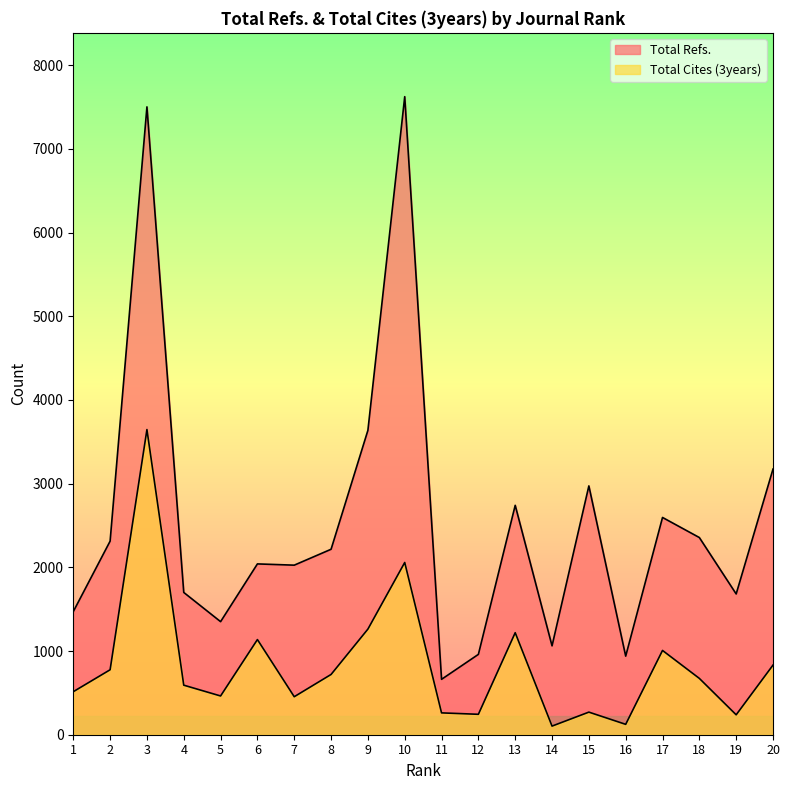

True or false: Total Cites (3years) and Total Refs. intersect in this chart.

False